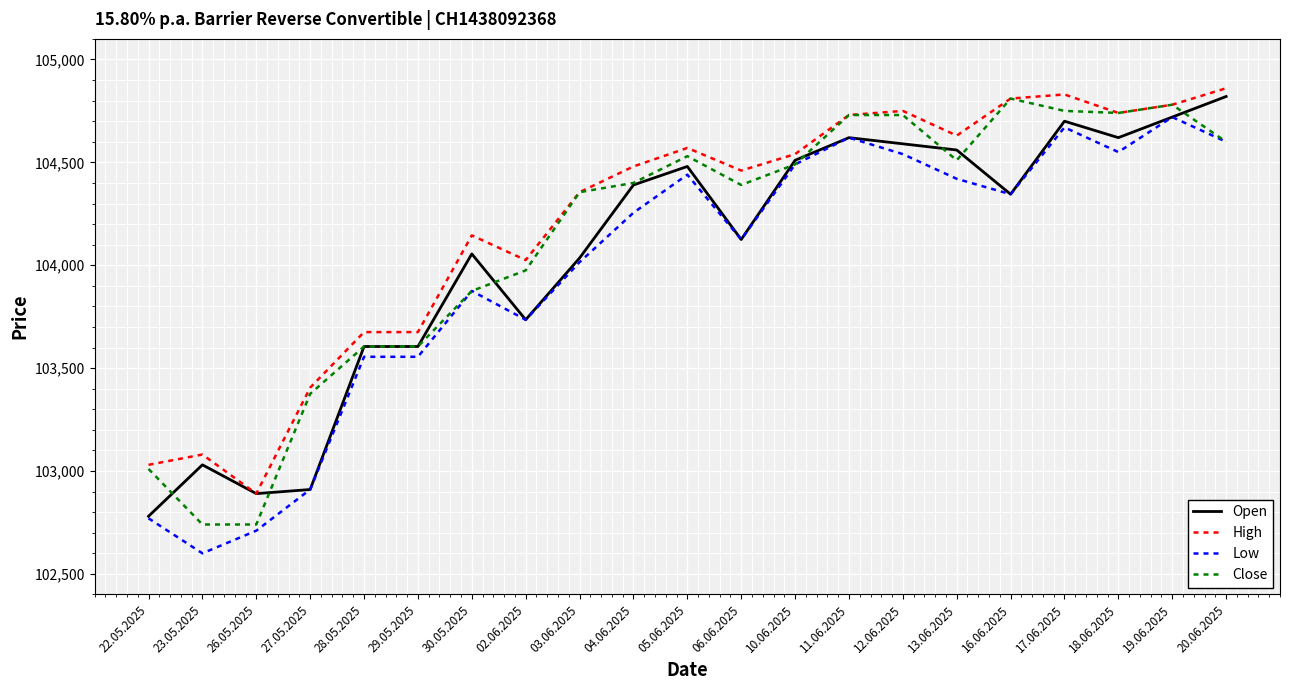

What are all the series names shown in the legend?

Open, High, Low, Close